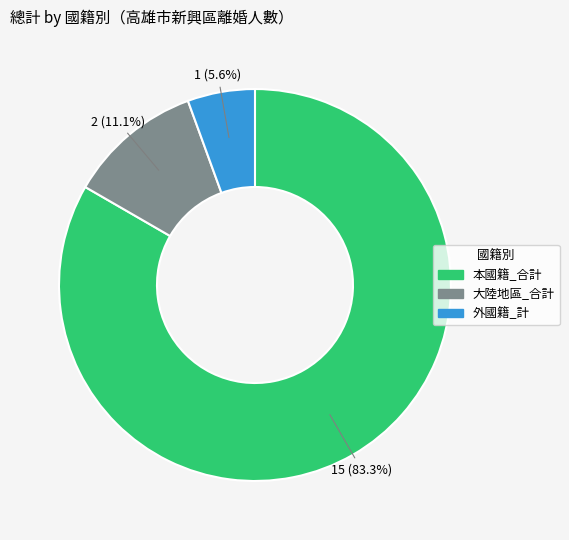

Does any single category account for the majority?

Yes